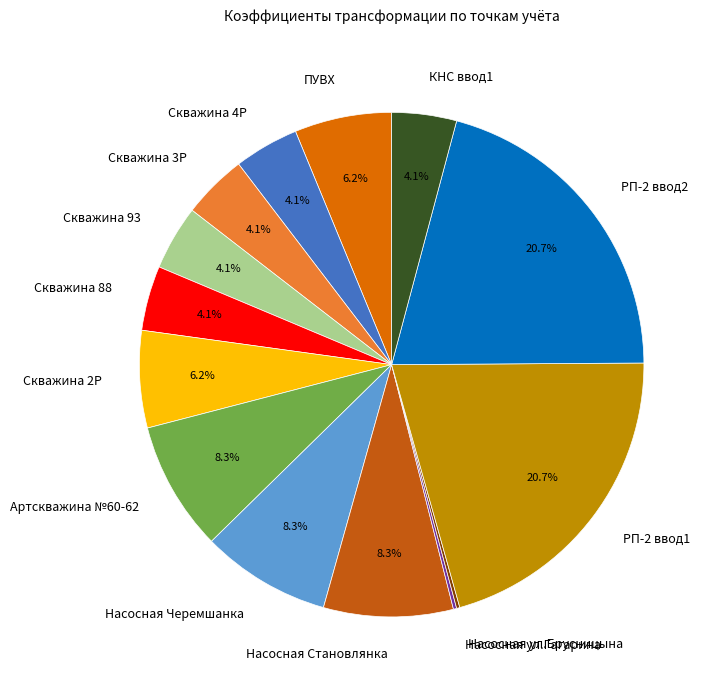

What portion of the pie excludes Насосная Становлянка?

91.7%